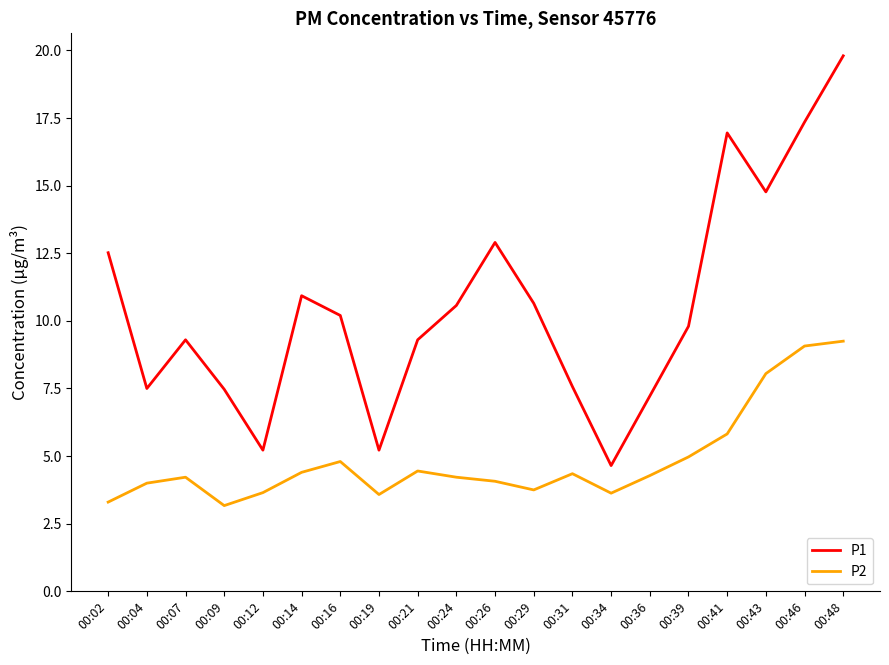

The value of P2 at 00:16 is 6.9. True or false?

False